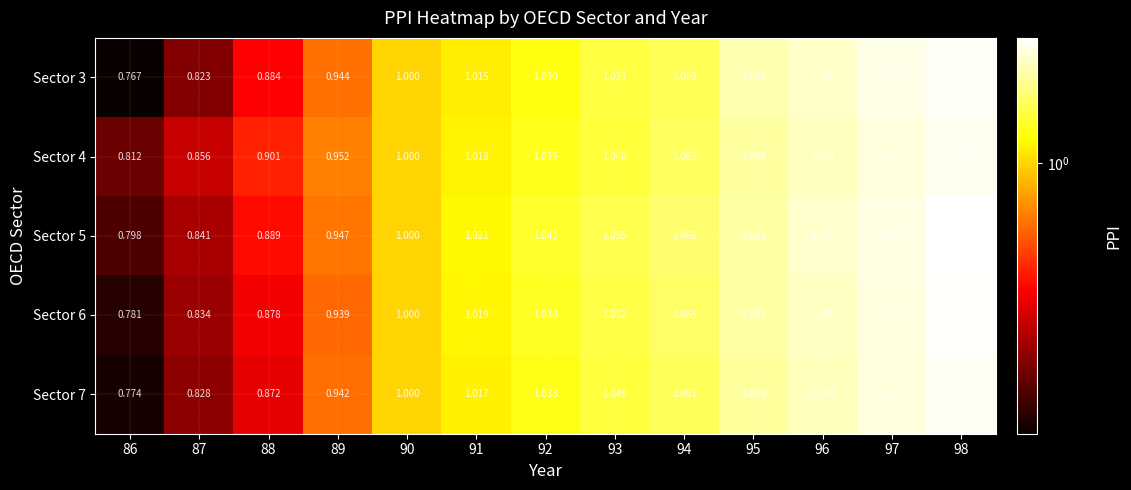

Is the value of Sector 5 at 98 greater than the value of Sector 7 at 86?

Yes